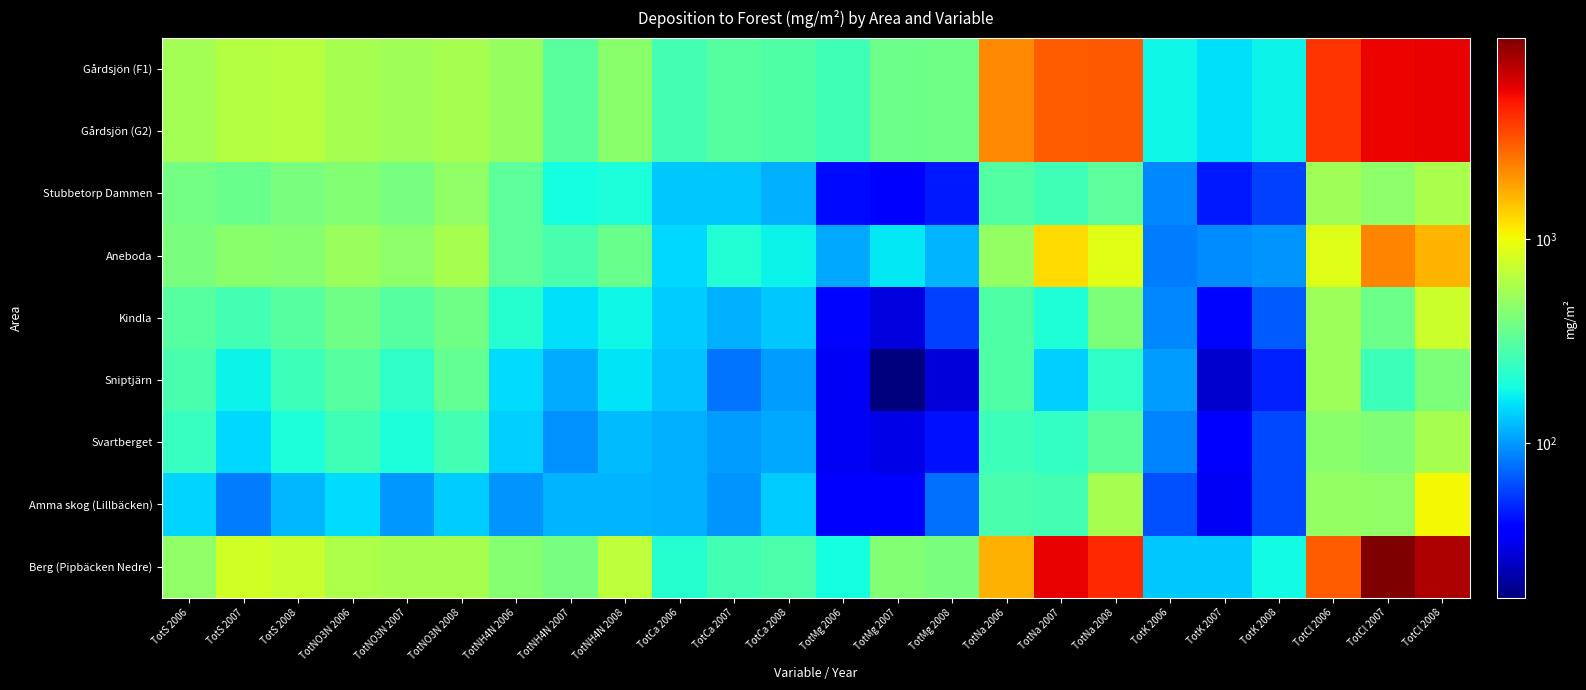

How many series are shown in this chart?

9